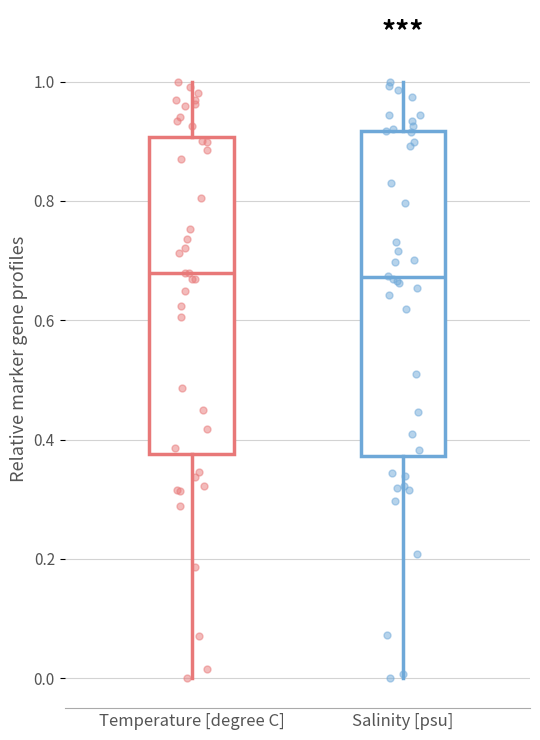

Reading left to right, transcribe this box plot: for each box, give where its median line is, the range the box spans, and where its two whiskers end, as read against the y-axis. The values are not printed on the chart, so give them approximately, as read against the axis.

Temperature [degree C]: median 0.68, box 0.38 to 0.90, whiskers 0.00 to 1.00
Salinity [psu]: median 0.68, box 0.38 to 0.92, whiskers 0.00 to 1.00